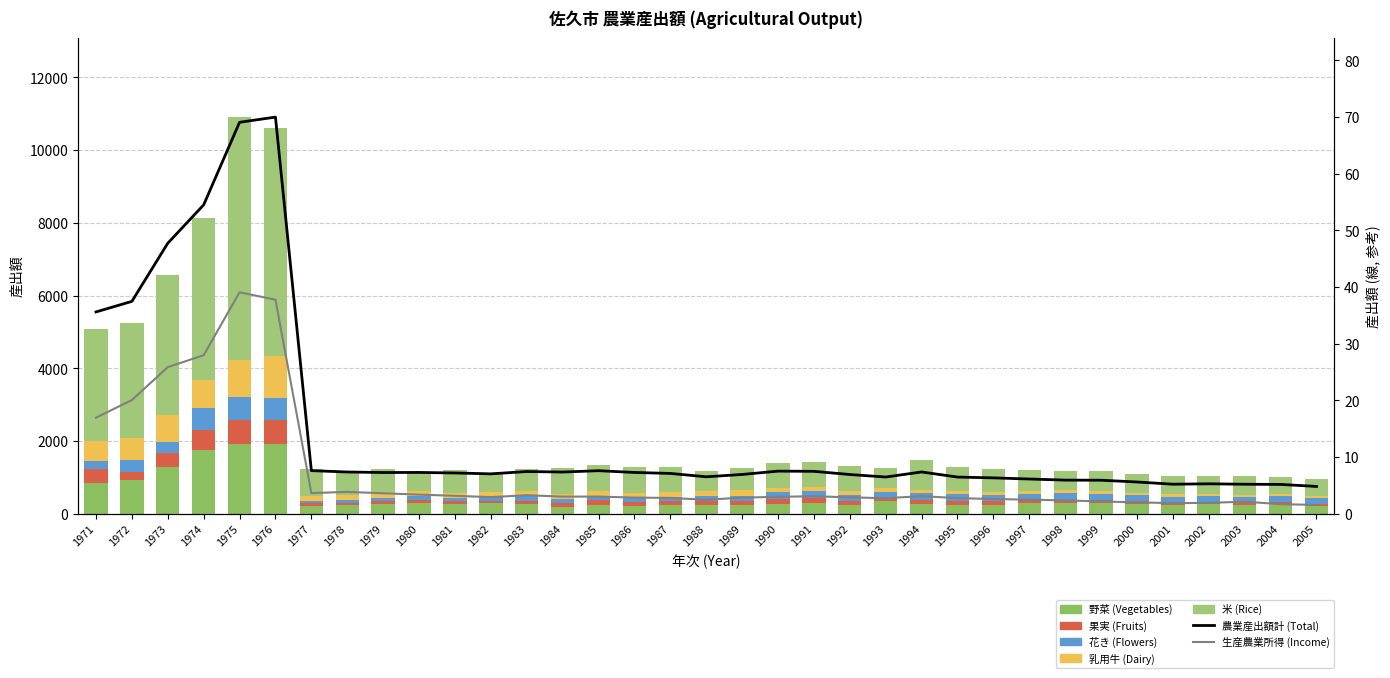

Which label corresponds to the largest value in the chart?

1975